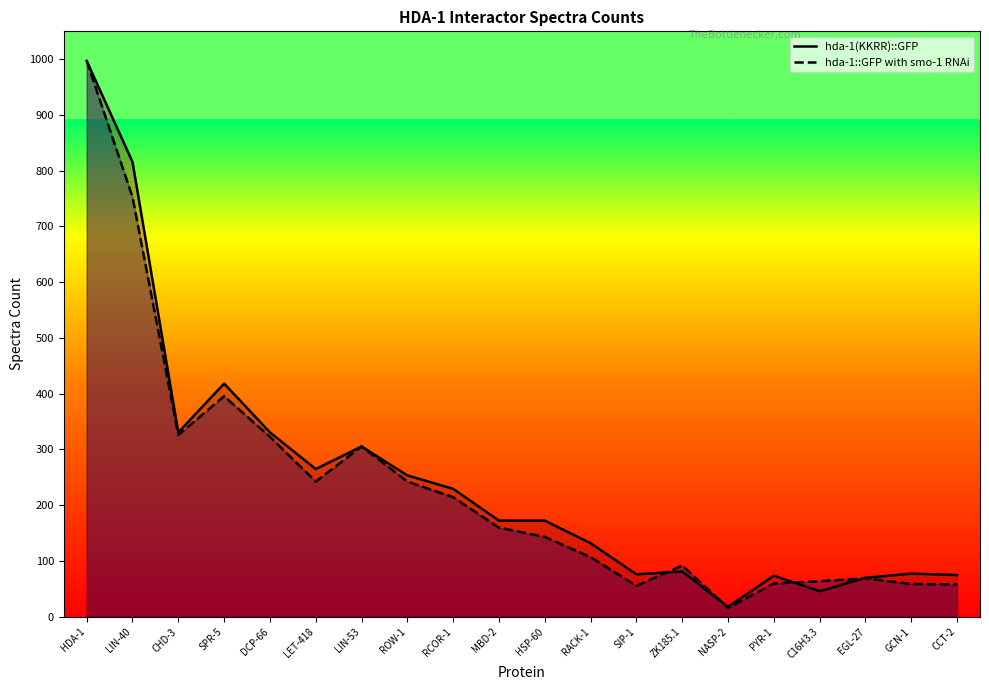

Does the chart have visible grid lines?

No